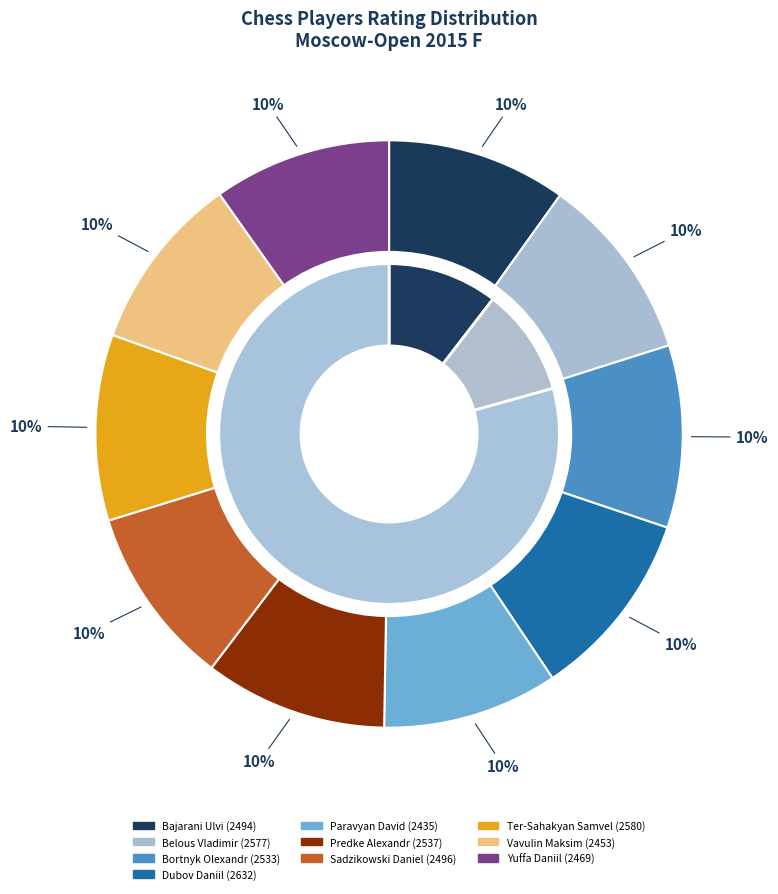

Which slice is the largest?

Dubov Daniil